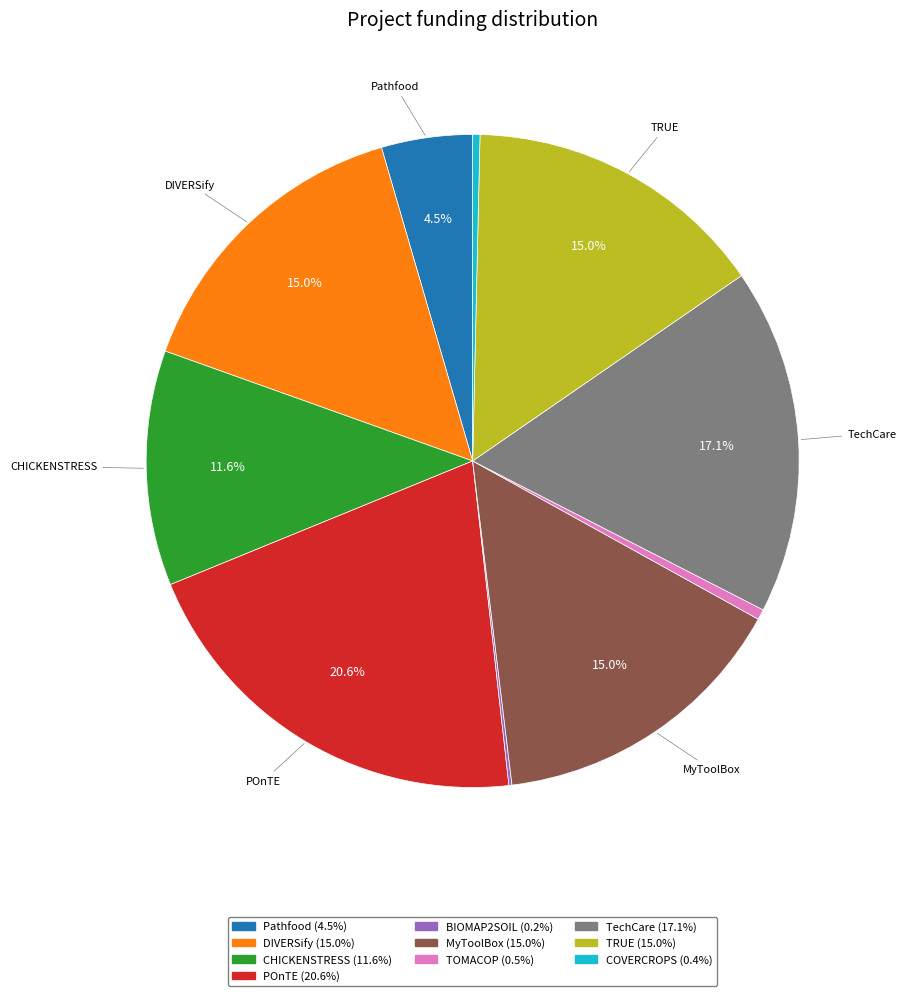

Is there any slice that represents more than half of the pie?

No